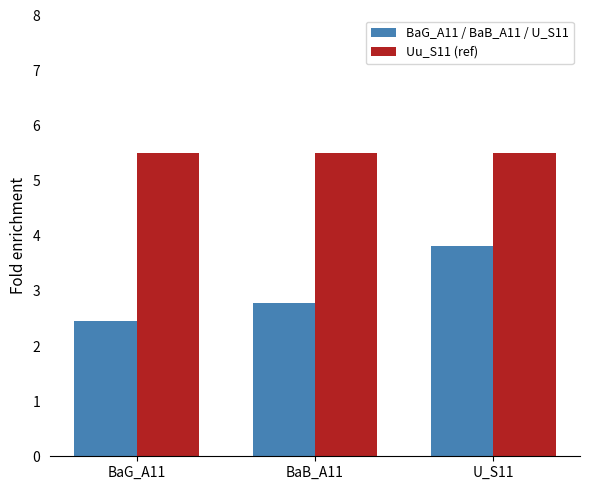

Is it true that Uu_S11 (ref) equals 5.5 at BaG_A11?

True